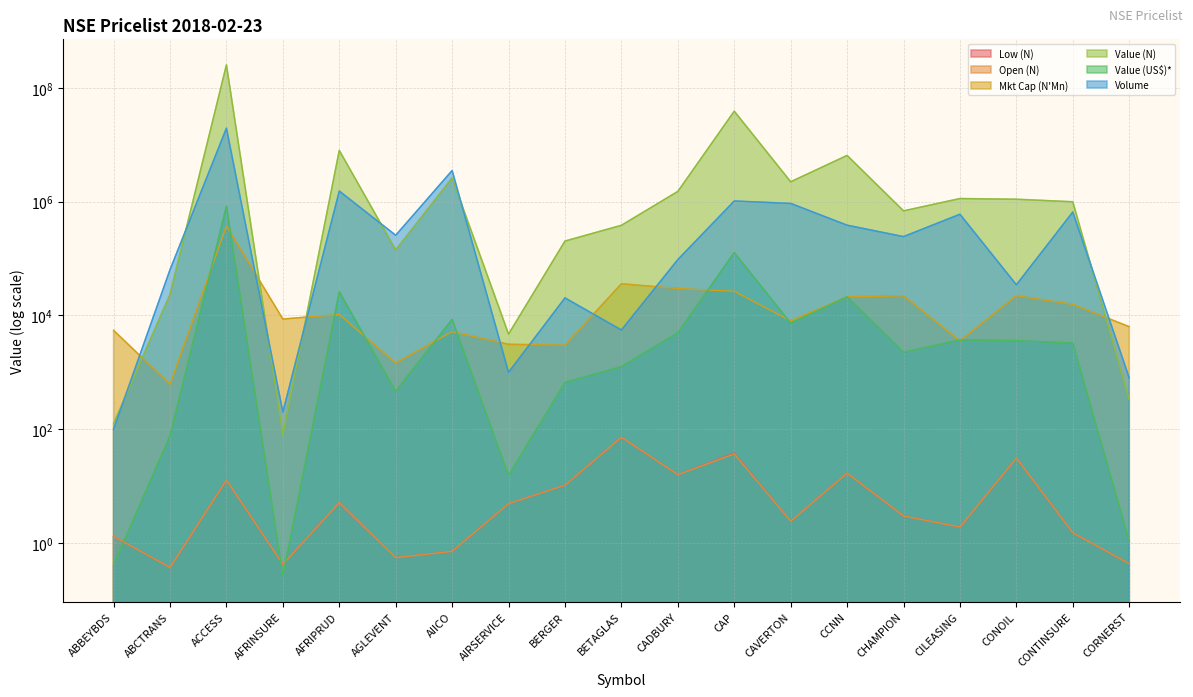

Rank the categories by Low (N) value from lowest to highest.

ABCTRANS, AFRINSURE, CORNERST, AGLEVENT, AIICO, ABBEYBDS, CONTINSURE, CILEASING, CAVERTON, CHAMPION, AIRSERVICE, AFRIPRUD, BERGER, ACCESS, CADBURY, CCNN, CONOIL, CAP, BETAGLAS